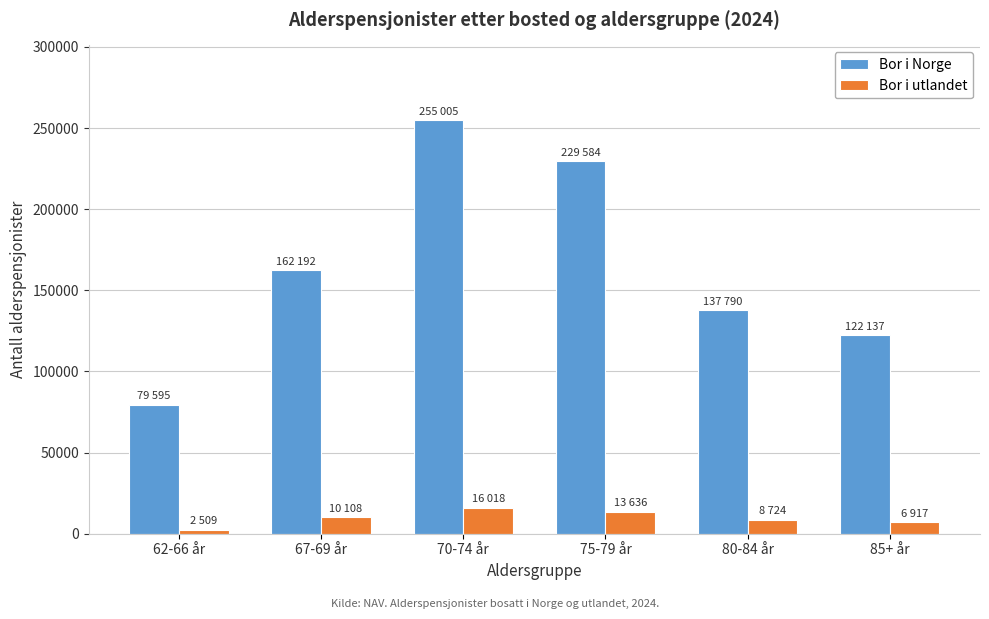

Reading left to right, what are all the values shown in this chart?

Bor i Norge: 62-66 år=79595	67-69 år=162192	70-74 år=255005	75-79 år=229584	80-84 år=137790	85+ år=122137
Bor i utlandet: 62-66 år=2509	67-69 år=10108	70-74 år=16018	75-79 år=13636	80-84 år=8724	85+ år=6917